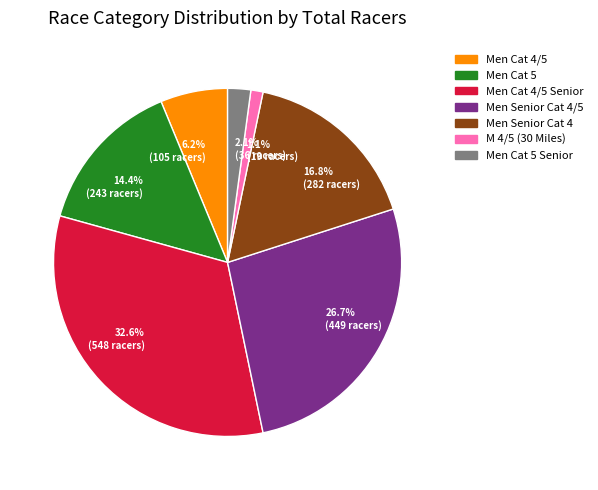

Which has a higher value, Men Senior Cat 4/5 or M 4/5 (30 Miles)?

Men Senior Cat 4/5